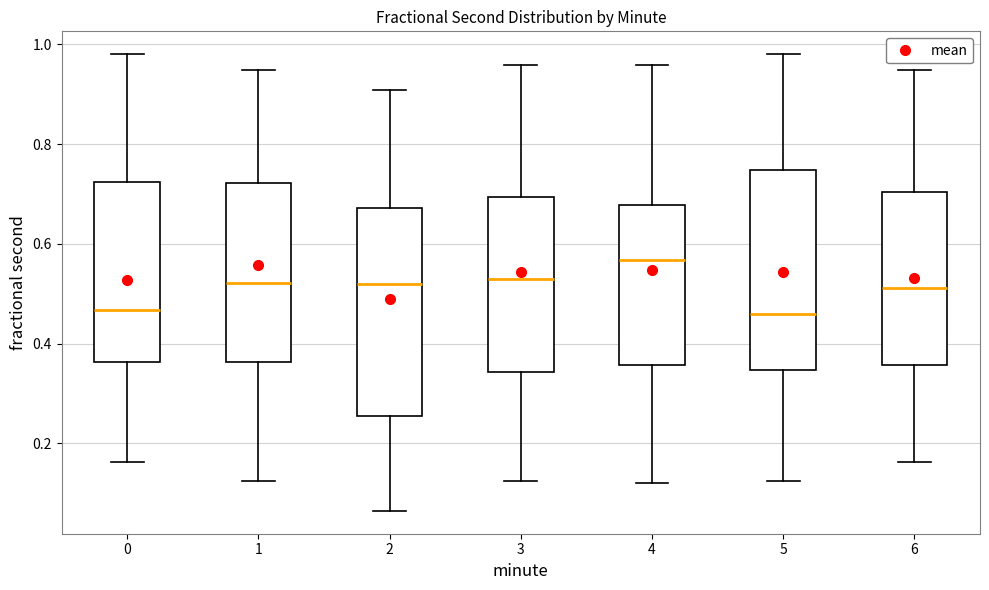

Reading left to right, transcribe this box plot: for each box, give where its median line is, the range the box spans, and where its two whiskers end, as read against the y-axis. The values are not printed on the chart, so give them approximately, as read against the axis.

0: median 0.46, box 0.36 to 0.72, whiskers 0.16 to 0.98
1: median 0.52, box 0.36 to 0.72, whiskers 0.12 to 0.94
2: median 0.52, box 0.26 to 0.68, whiskers 0.06 to 0.90
3: median 0.52, box 0.34 to 0.70, whiskers 0.12 to 0.96
4: median 0.56, box 0.36 to 0.68, whiskers 0.12 to 0.96
5: median 0.46, box 0.34 to 0.74, whiskers 0.12 to 0.98
6: median 0.52, box 0.36 to 0.70, whiskers 0.16 to 0.94